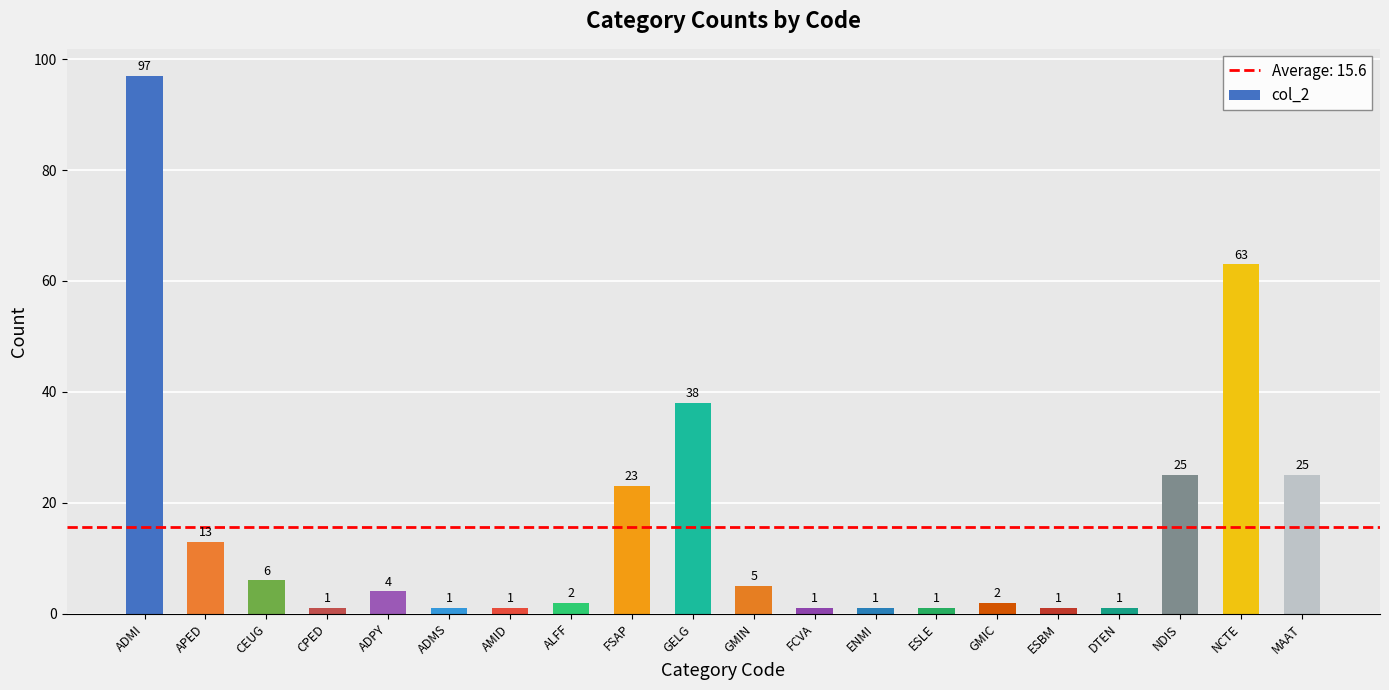

Is it true that the value at CPED is 1?

True